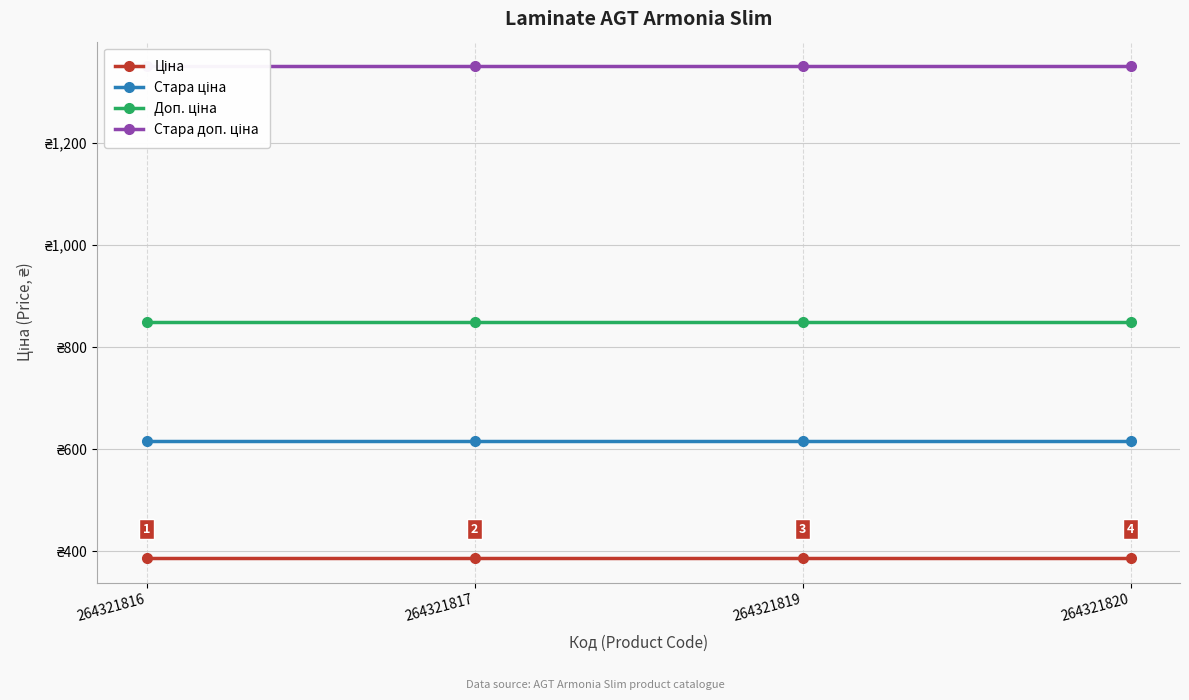

True or false: Стара ціна and Доп. ціна intersect in this chart.

False